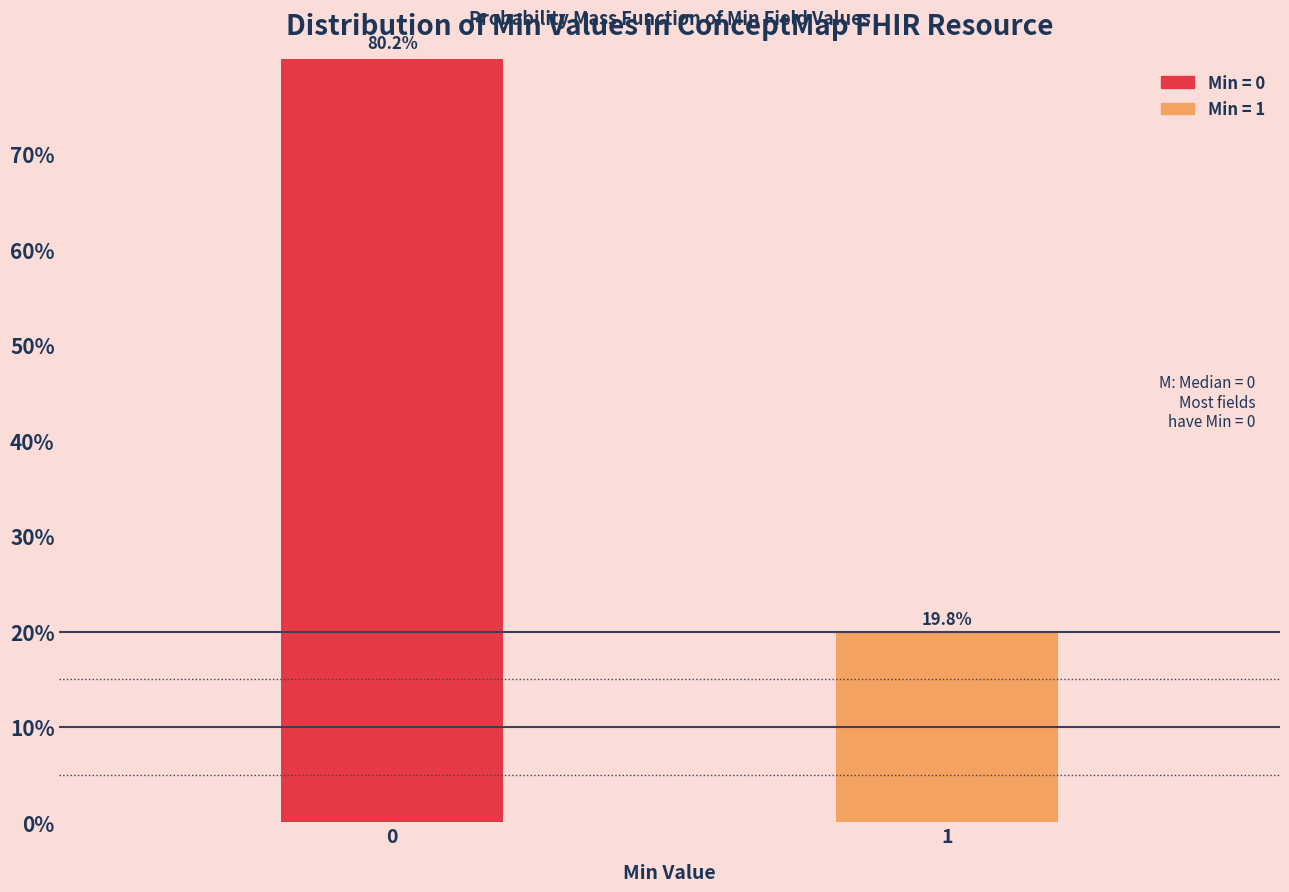

Reading left to right, extract all data points from this chart.

0=80.2	1=19.8